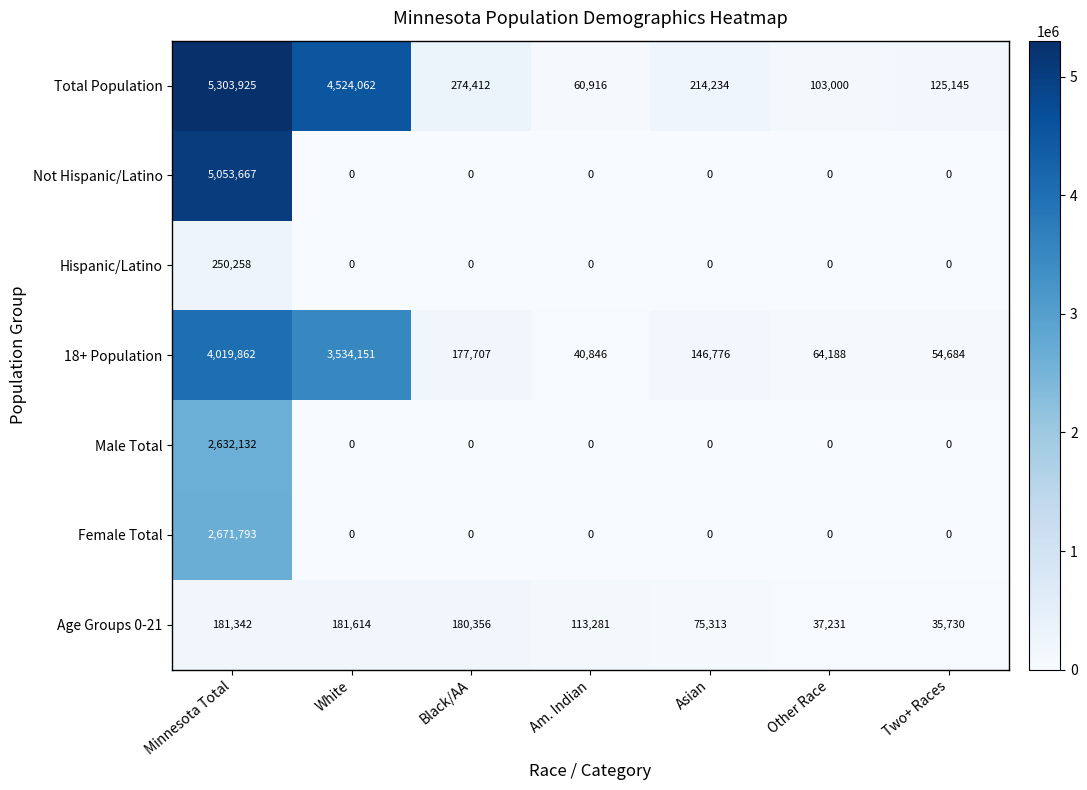

Which series has the widest spread of values?

Total Population